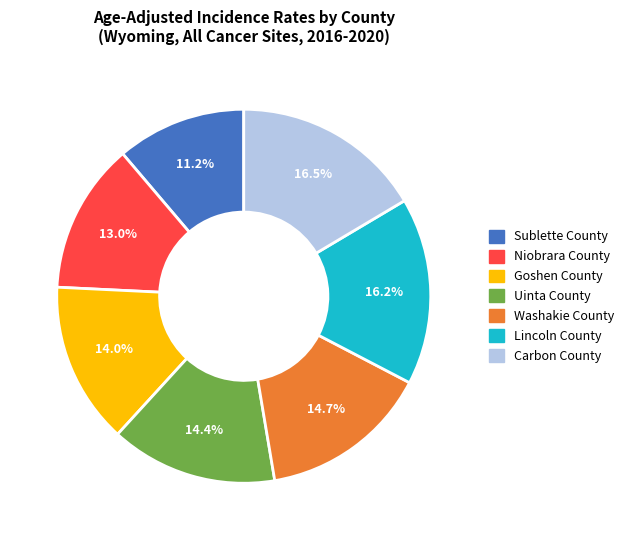

The Lincoln County slice represents 16% of the pie. True or false?

True